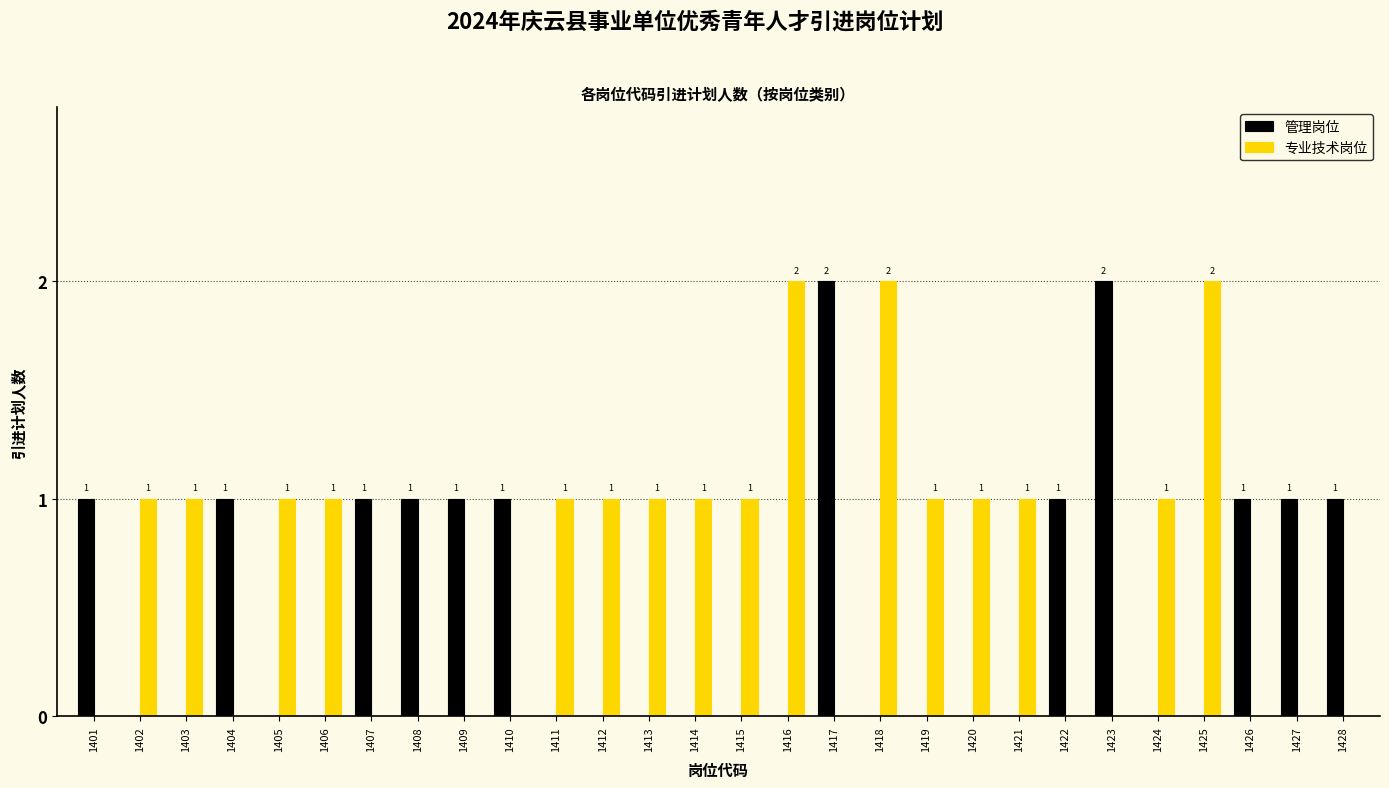

True or false: 专业技术岗位 has a value of 1 at 1412.

True